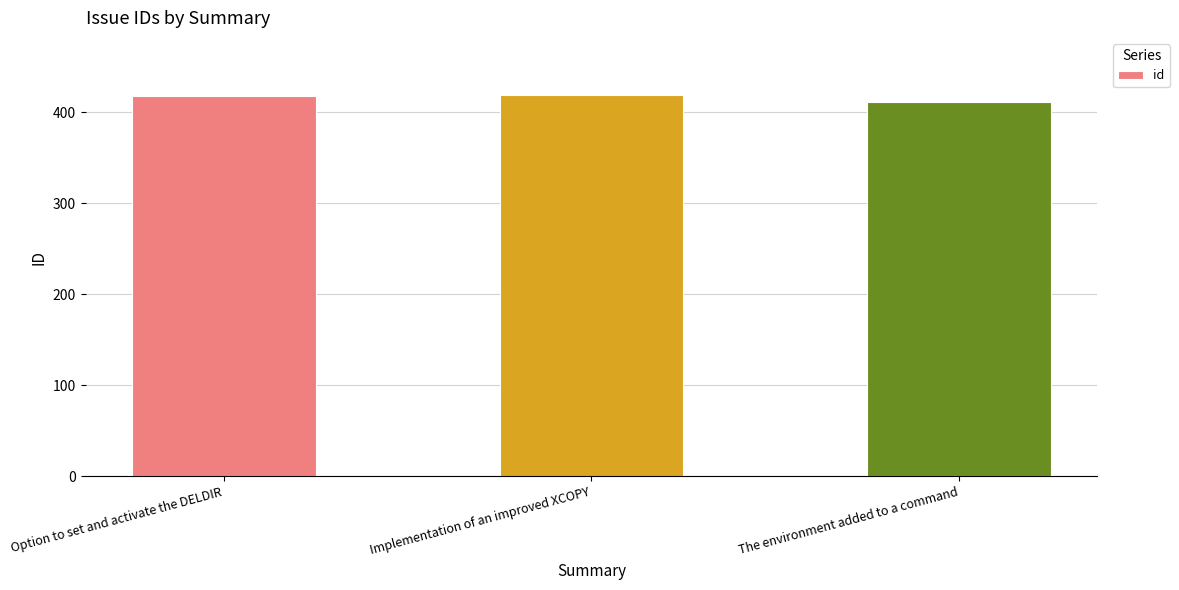

What value does the data have at The environment added to a command?

411